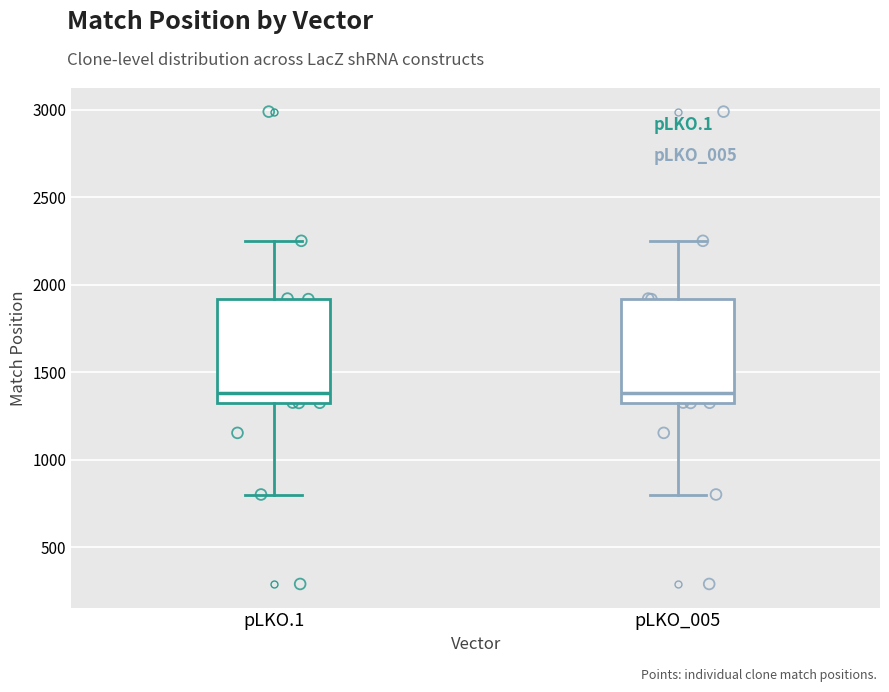

Where does the lower whisker of the box for pLKO.1 end on the y-axis? The values are not printed on the chart, so give them approximately, as read against the axis.

800